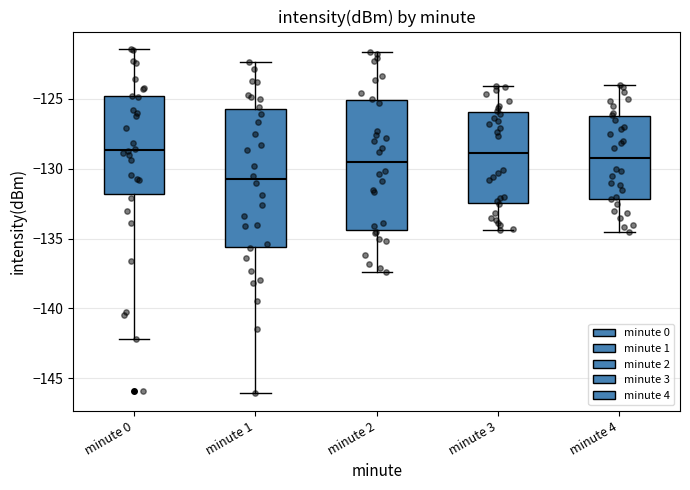

Which box is the tallest, from its lower edge to its upper edge?

minute 1